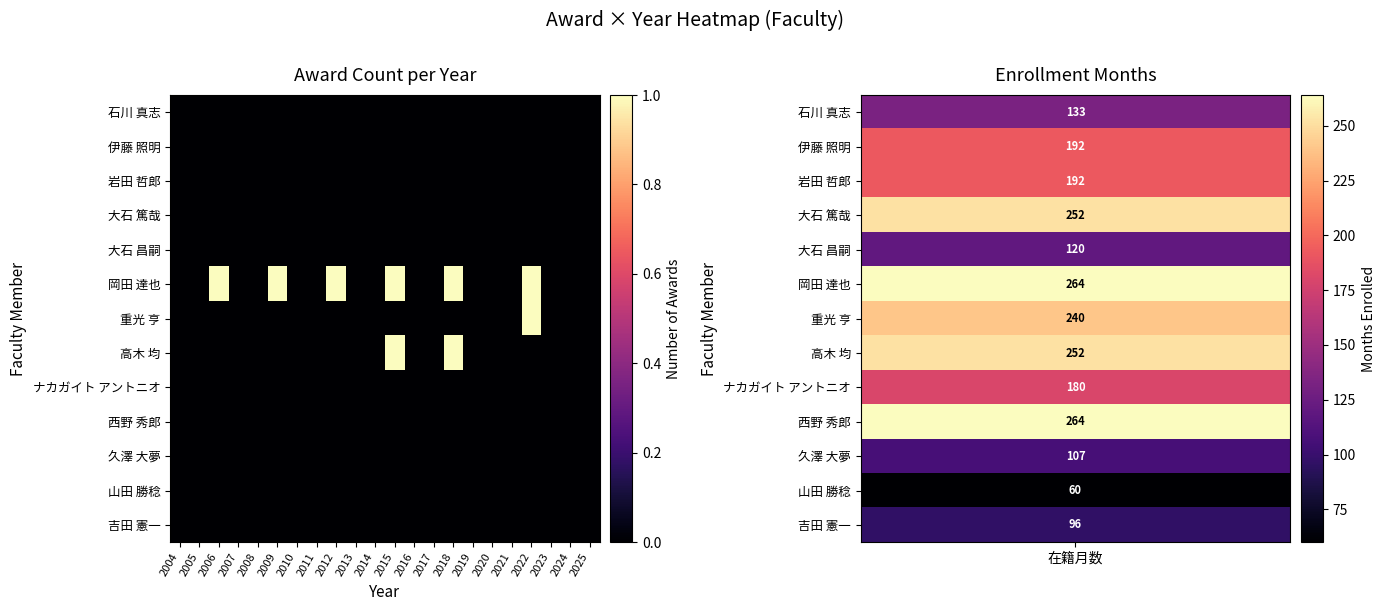

Reading left to right, transcribe all the data shown in this chart.

石川 真志: 2004=0	2005=0	2006=0	2007=0	2008=0	2009=0	2010=0	2011=0	2012=0	2013=0	2014=0	2015=0	2016=0	2017=0	2018=0	2019=0	2020=0	2021=0	2022=0	2023=0	2024=0	2025=0
伊藤 照明: 2004=0	2005=0	2006=0	2007=0	2008=0	2009=0	2010=0	2011=0	2012=0	2013=0	2014=0	2015=0	2016=0	2017=0	2018=0	2019=0	2020=0	2021=0	2022=0	2023=0	2024=0	2025=0
岩田 哲郎: 2004=0	2005=0	2006=0	2007=0	2008=0	2009=0	2010=0	2011=0	2012=0	2013=0	2014=0	2015=0	2016=0	2017=0	2018=0	2019=0	2020=0	2021=0	2022=0	2023=0	2024=0	2025=0
大石 篤哉: 2004=0	2005=0	2006=0	2007=0	2008=0	2009=0	2010=0	2011=0	2012=0	2013=0	2014=0	2015=0	2016=0	2017=0	2018=0	2019=0	2020=0	2021=0	2022=0	2023=0	2024=0	2025=0
大石 昌嗣: 2004=0	2005=0	2006=0	2007=0	2008=0	2009=0	2010=0	2011=0	2012=0	2013=0	2014=0	2015=0	2016=0	2017=0	2018=0	2019=0	2020=0	2021=0	2022=0	2023=0	2024=0	2025=0
岡田 達也: 2004=0	2005=0	2006=1	2007=0	2008=0	2009=1	2010=0	2011=0	2012=1	2013=0	2014=0	2015=1	2016=0	2017=0	2018=1	2019=0	2020=0	2021=0	2022=1	2023=0	2024=0	2025=0
重光 亨: 2004=0	2005=0	2006=0	2007=0	2008=0	2009=0	2010=0	2011=0	2012=0	2013=0	2014=0	2015=0	2016=0	2017=0	2018=0	2019=0	2020=0	2021=0	2022=1	2023=0	2024=0	2025=0
高木 均: 2004=0	2005=0	2006=0	2007=0	2008=0	2009=0	2010=0	2011=0	2012=0	2013=0	2014=0	2015=1	2016=0	2017=0	2018=1	2019=0	2020=0	2021=0	2022=0	2023=0	2024=0	2025=0
ナカガイト アントニオ: 2004=0	2005=0	2006=0	2007=0	2008=0	2009=0	2010=0	2011=0	2012=0	2013=0	2014=0	2015=0	2016=0	2017=0	2018=0	2019=0	2020=0	2021=0	2022=0	2023=0	2024=0	2025=0
西野 秀郎: 2004=0	2005=0	2006=0	2007=0	2008=0	2009=0	2010=0	2011=0	2012=0	2013=0	2014=0	2015=0	2016=0	2017=0	2018=0	2019=0	2020=0	2021=0	2022=0	2023=0	2024=0	2025=0
久澤 大夢: 2004=0	2005=0	2006=0	2007=0	2008=0	2009=0	2010=0	2011=0	2012=0	2013=0	2014=0	2015=0	2016=0	2017=0	2018=0	2019=0	2020=0	2021=0	2022=0	2023=0	2024=0	2025=0
山田 勝稔: 2004=0	2005=0	2006=0	2007=0	2008=0	2009=0	2010=0	2011=0	2012=0	2013=0	2014=0	2015=0	2016=0	2017=0	2018=0	2019=0	2020=0	2021=0	2022=0	2023=0	2024=0	2025=0
吉田 憲一: 2004=0	2005=0	2006=0	2007=0	2008=0	2009=0	2010=0	2011=0	2012=0	2013=0	2014=0	2015=0	2016=0	2017=0	2018=0	2019=0	2020=0	2021=0	2022=0	2023=0	2024=0	2025=0